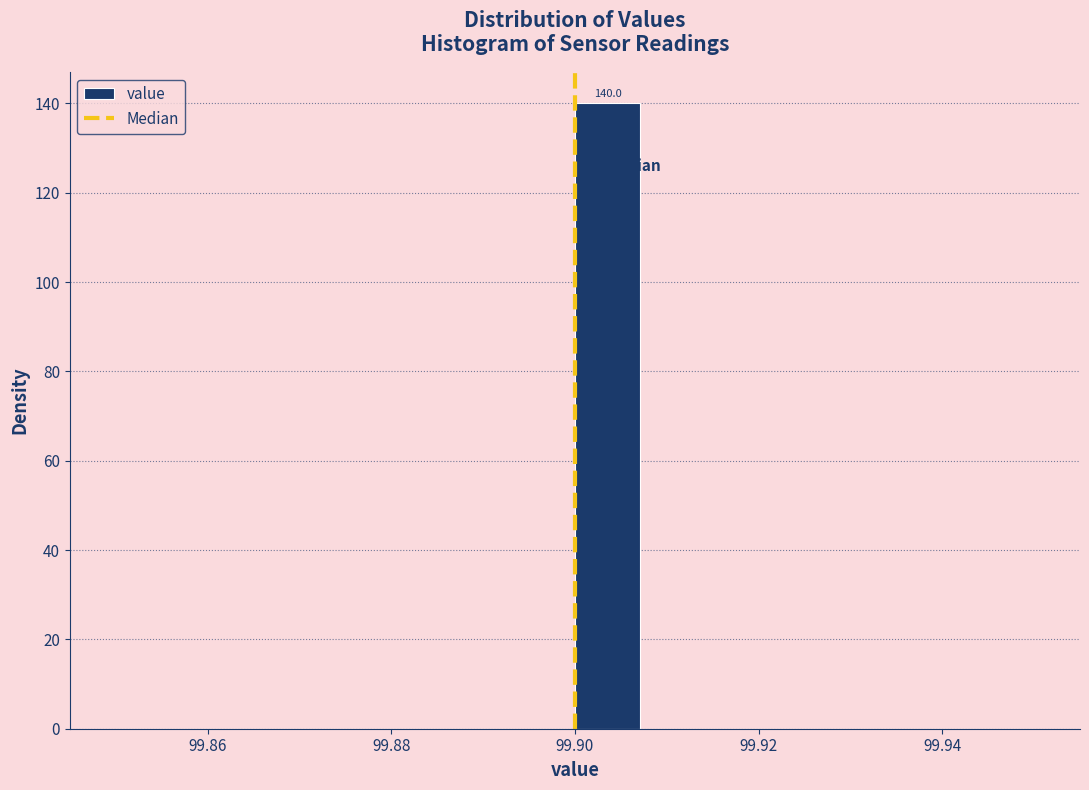

Around what value on the x-axis is the tallest bar? Give the approximate position of its centre, as read against the axis.

99.904